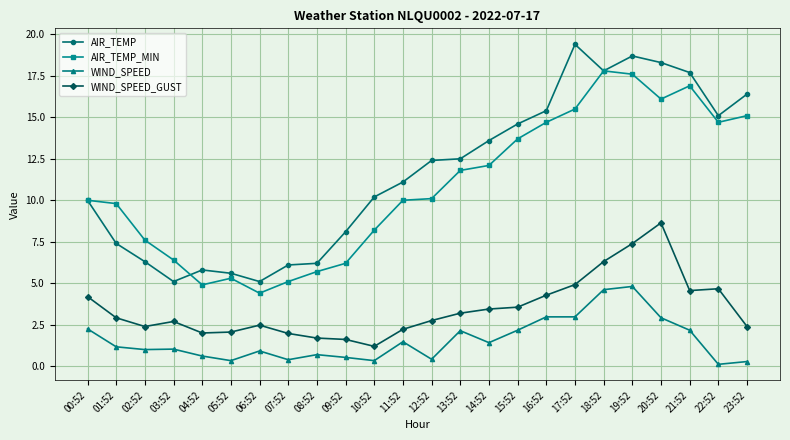

True or false: WIND_SPEED has a value of 0.4 at 01:52.

False